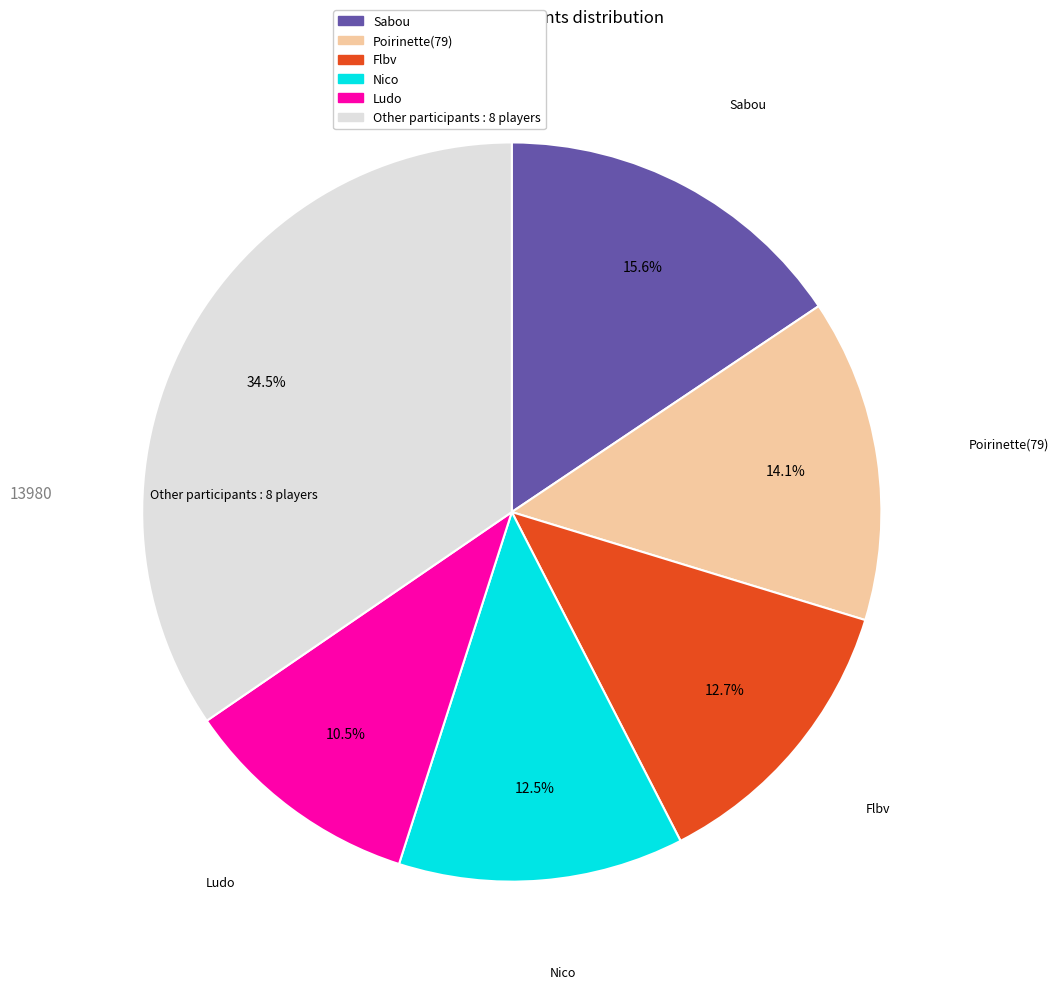

Count the number of slices in the pie.

6